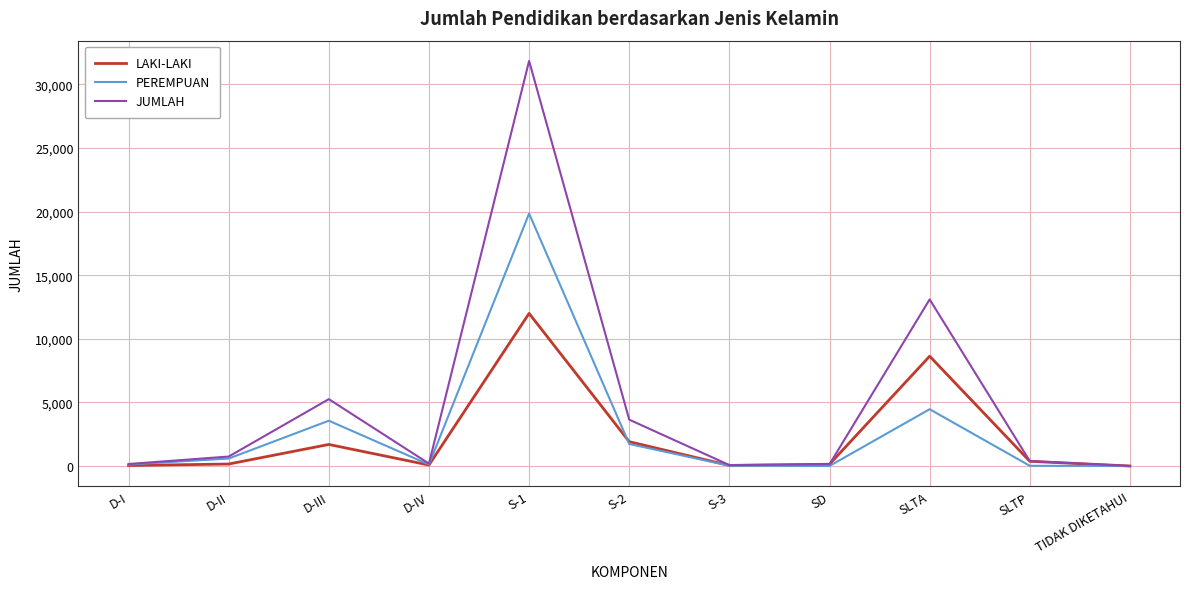

What is the highest value of the PEREMPUAN series?

19851